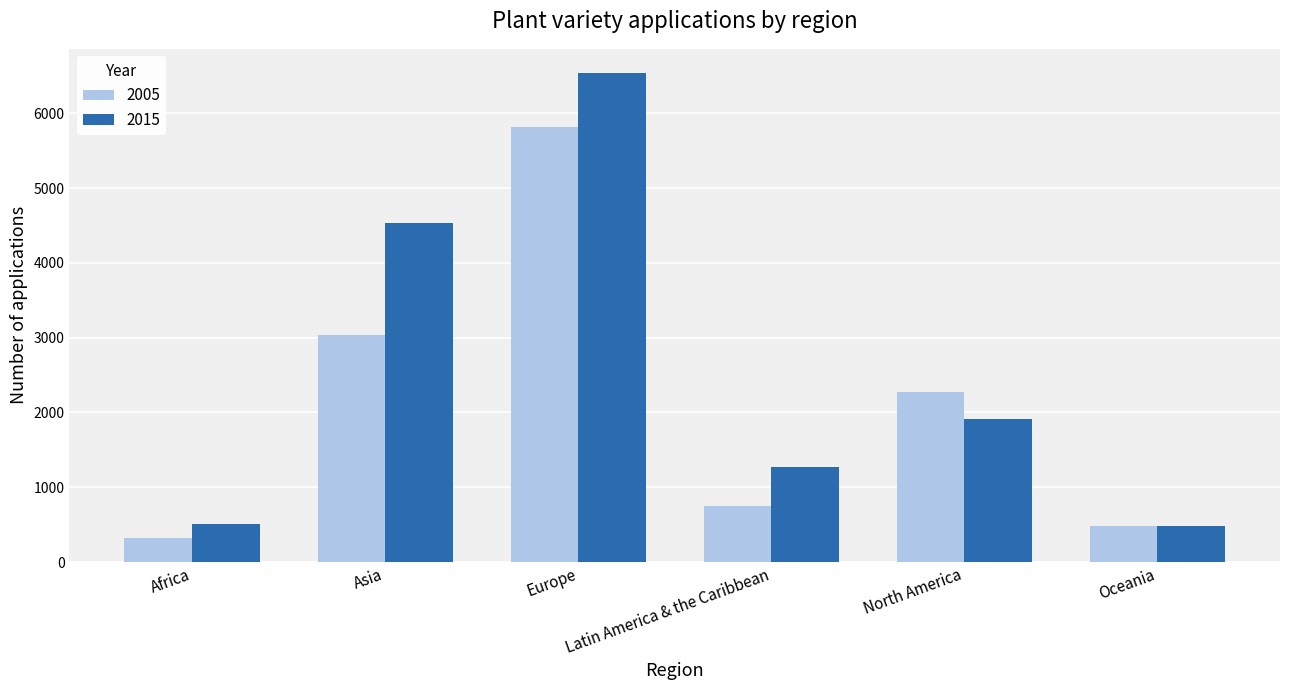

What is the maximum value for 2015?

6537